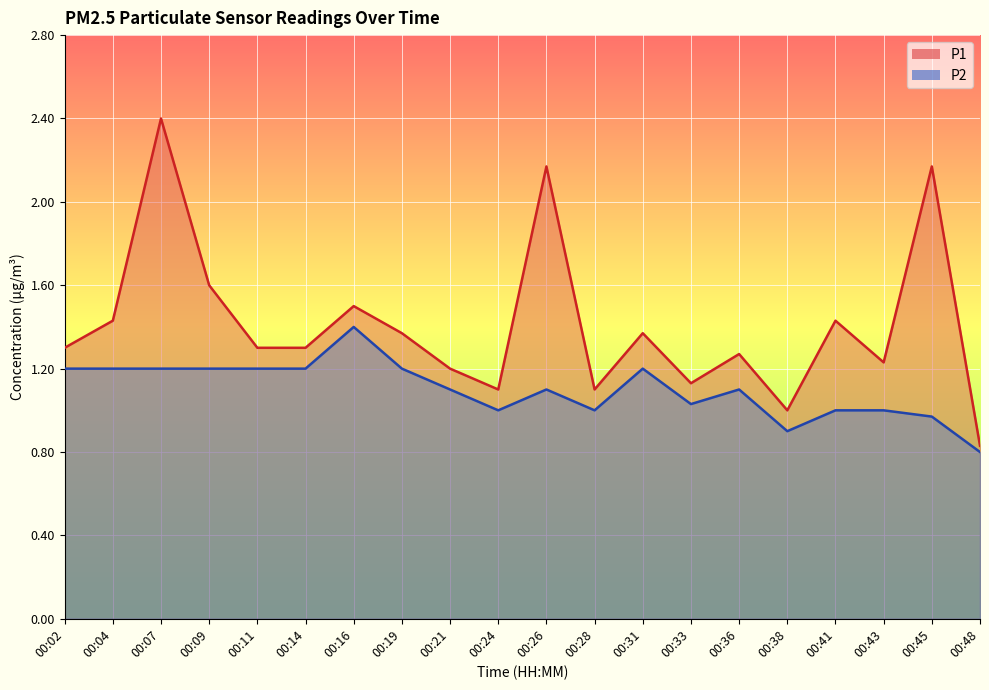

Reading right to left, extract all data points from this chart.

P1: 0.8	2.2	1.2	1.4	1.0	1.3	1.1	1.4	1.1	2.2	1.1	1.2	1.4	1.5	1.3	1.3	1.6	2.4	1.4	1.3
P2: 0.8	1.0	1.0	1.0	0.9	1.1	1.0	1.2	1.0	1.1	1.0	1.1	1.2	1.4	1.2	1.2	1.2	1.2	1.2	1.2